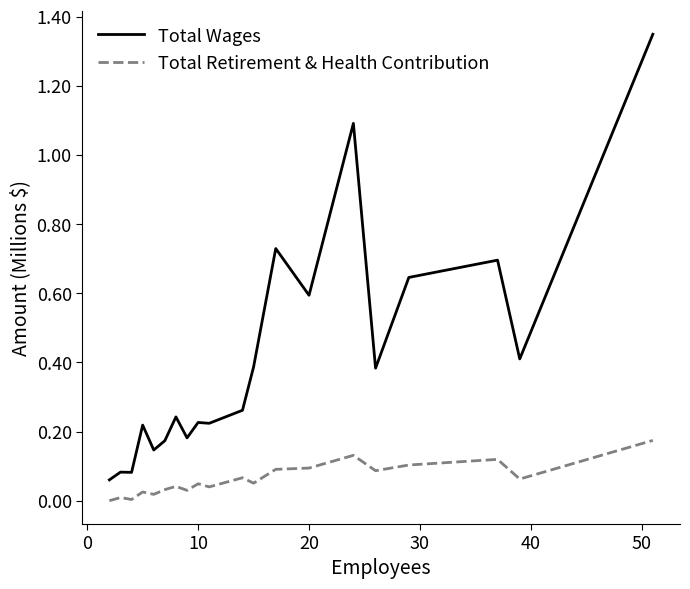

True or false: Total Retirement & Health Contribution and Total Wages intersect in this chart.

False